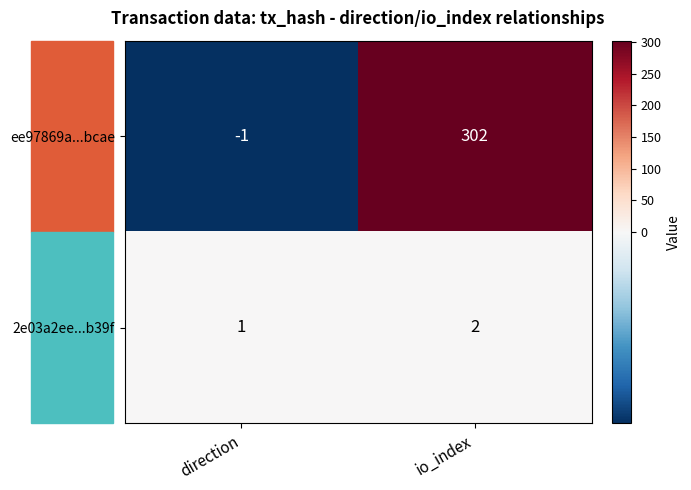

What is the sum of the ee97869a...bcae values at io_index and direction?

301